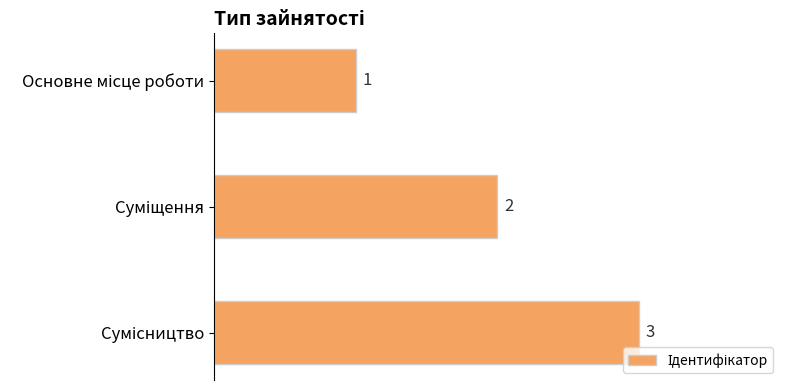

What is the value of the 2nd bar from the top?

2